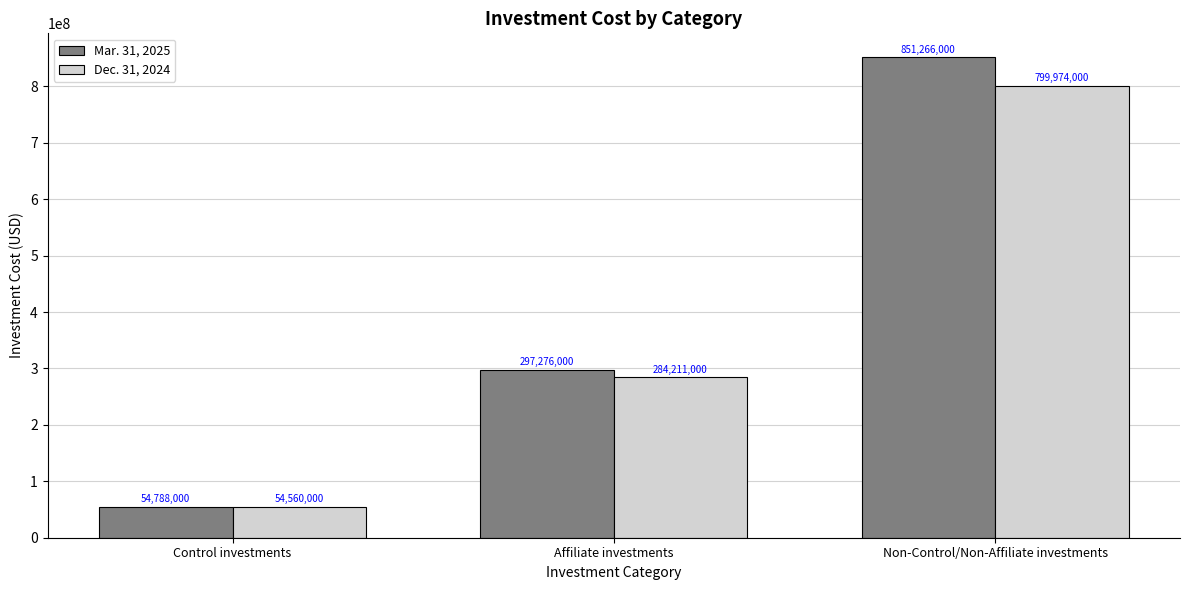

Rank the series at Control investments from lowest to highest value.

Dec. 31, 2024, Mar. 31, 2025